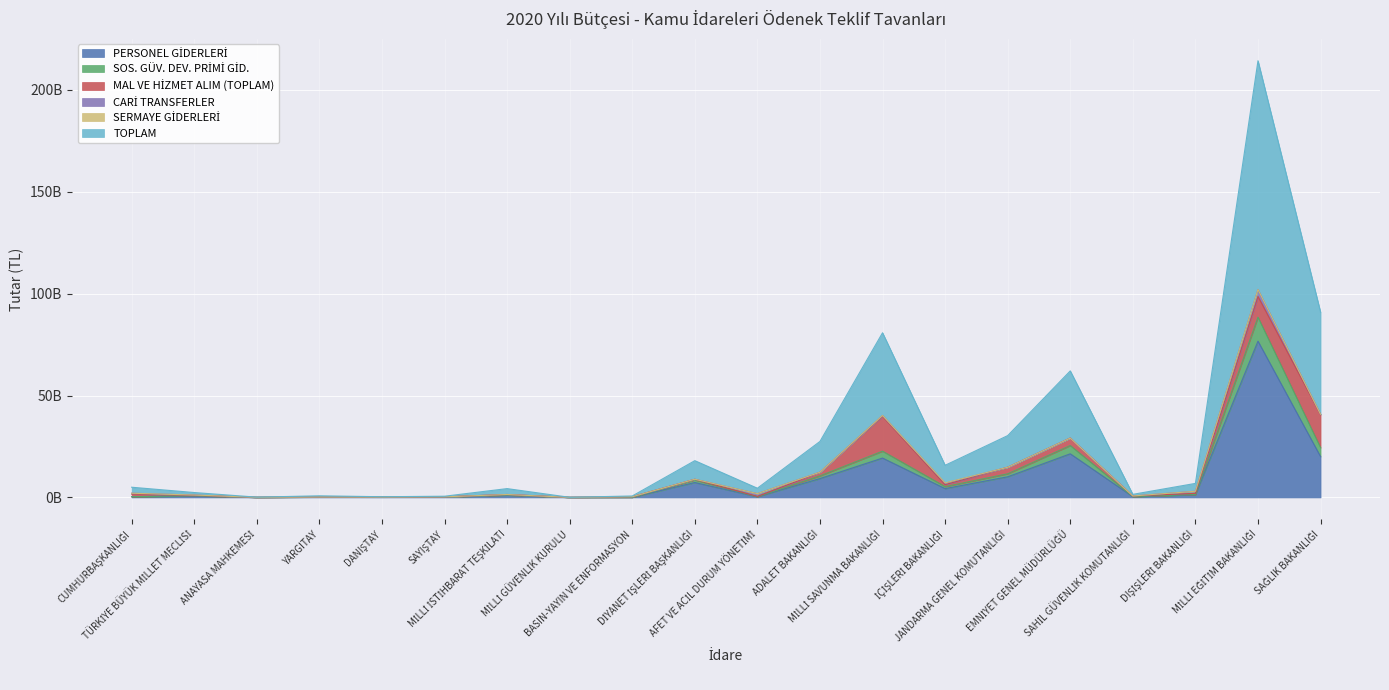

Where does the PERSONEL GİDERLERİ series first go above 1059816000?

DİYANET İŞLERİ BAŞKANLIĞI